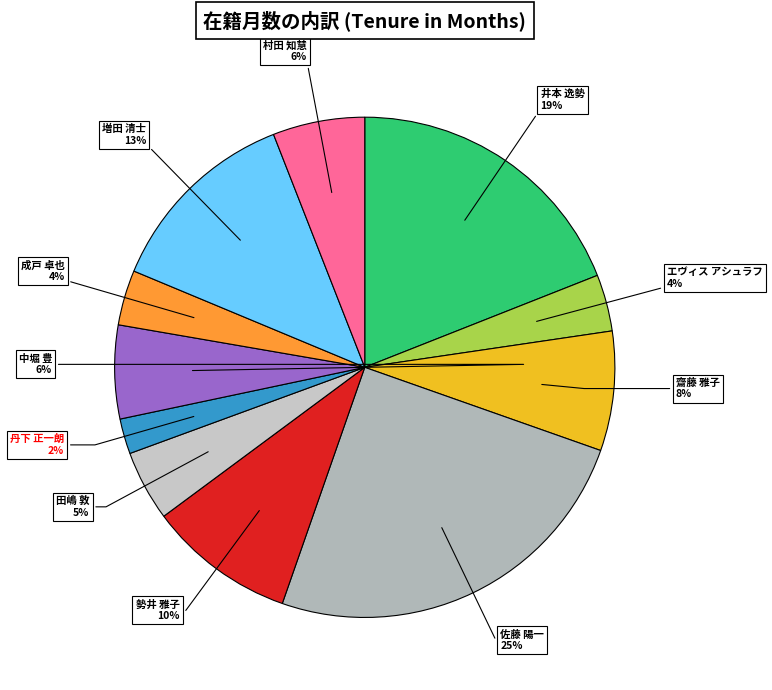

Combined, do エヴィス アシュラフ and 丹下 正一朗 account for over 50%?

No